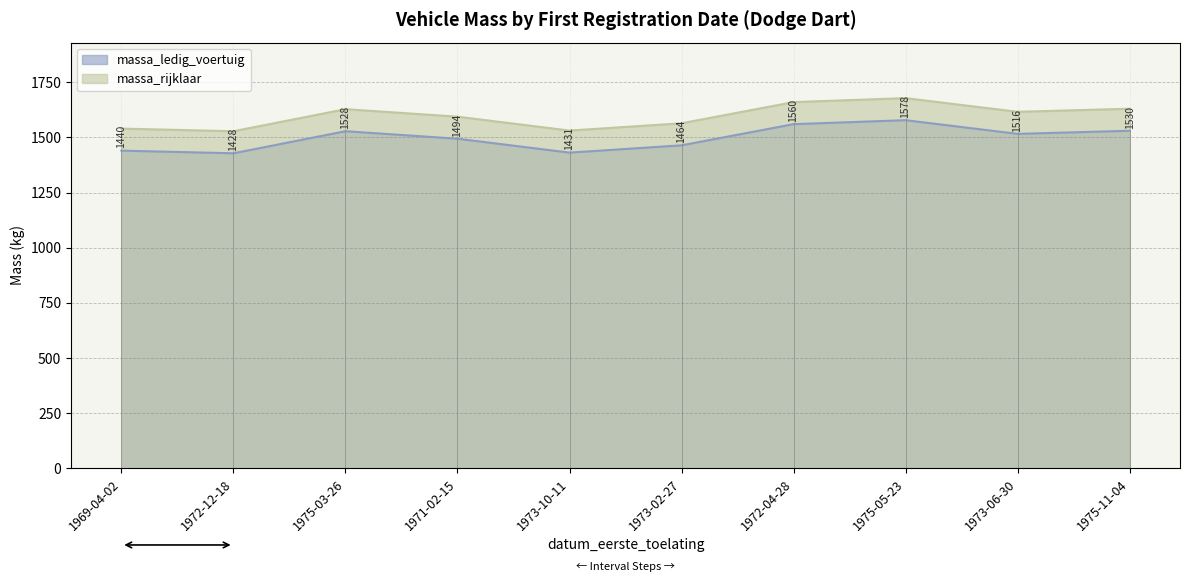

Which label corresponds to the largest value in the chart?

1975-05-23